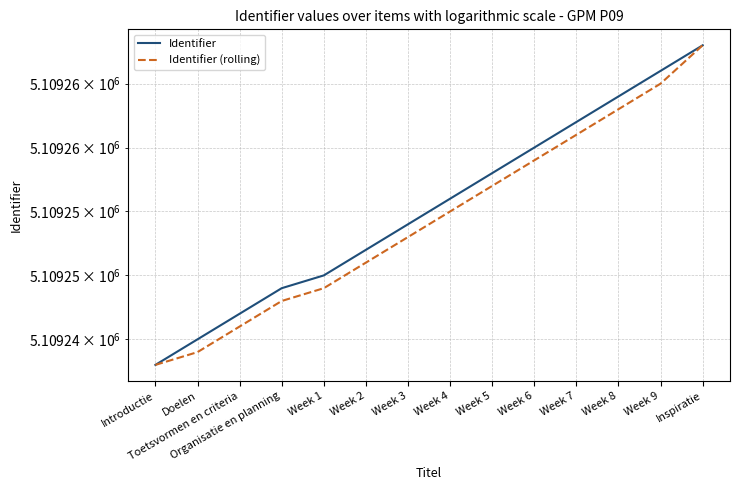

Is it true that Identifier equals 3288432 at Introductie?

False